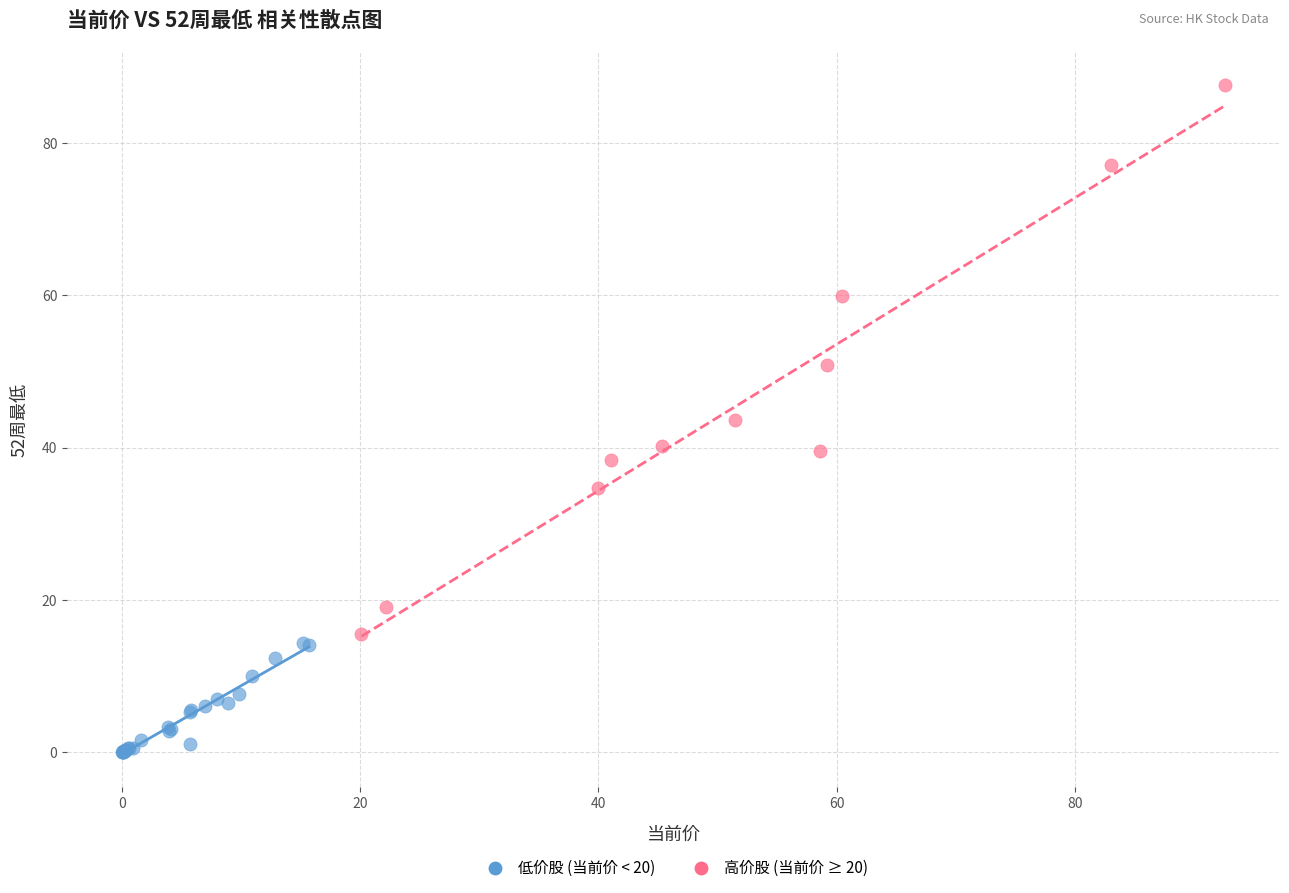

Which series has the widest spread of Y values?

高价股 (当前价 ≥ 20)